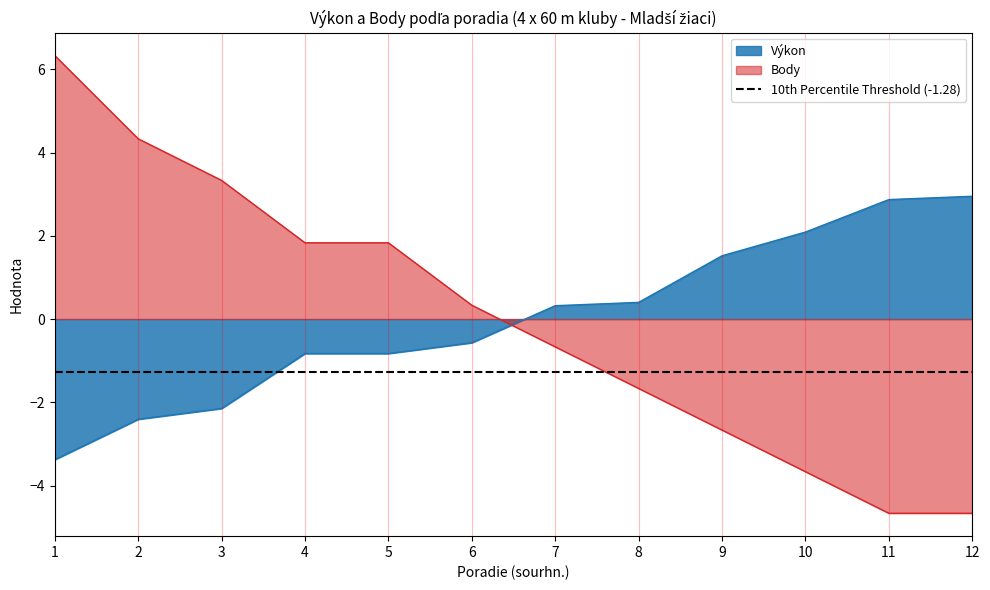

At how many categories does at least one series exceed -3?

12